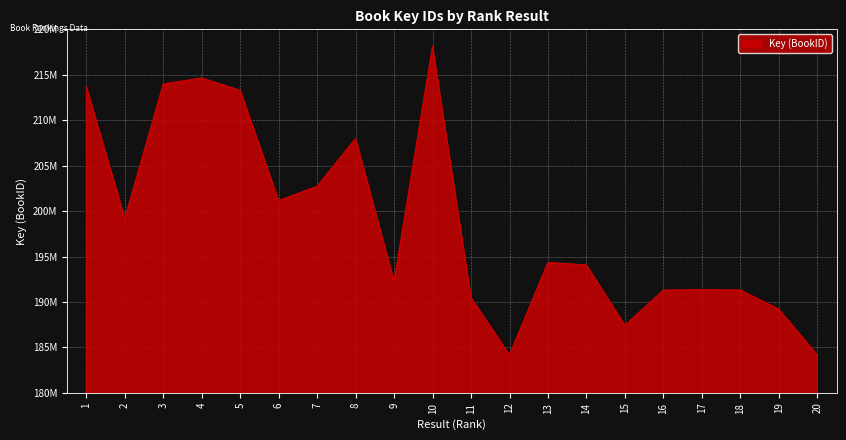

What is the value of the 6th point from the left?

201131999